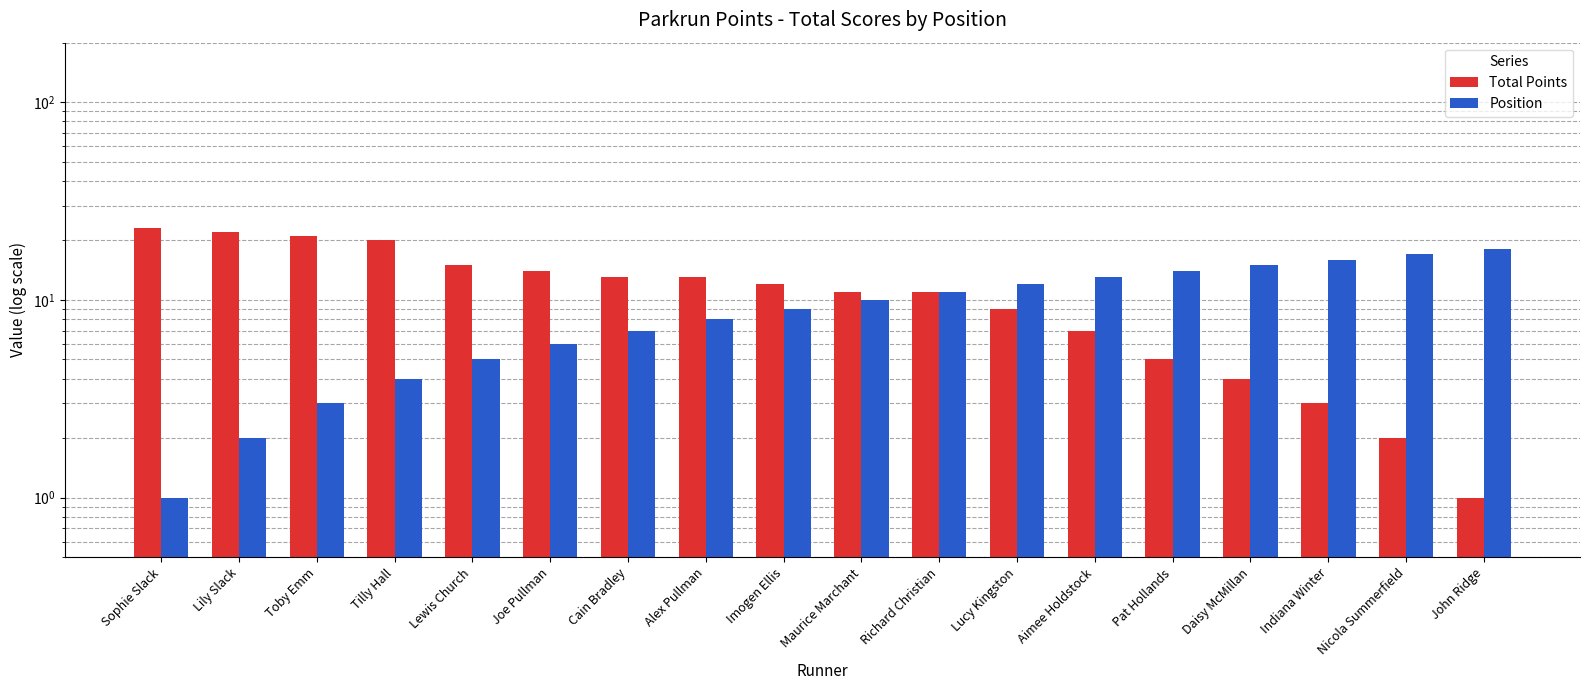

What is the value of the Total Points bar at the 16th from the left?

3